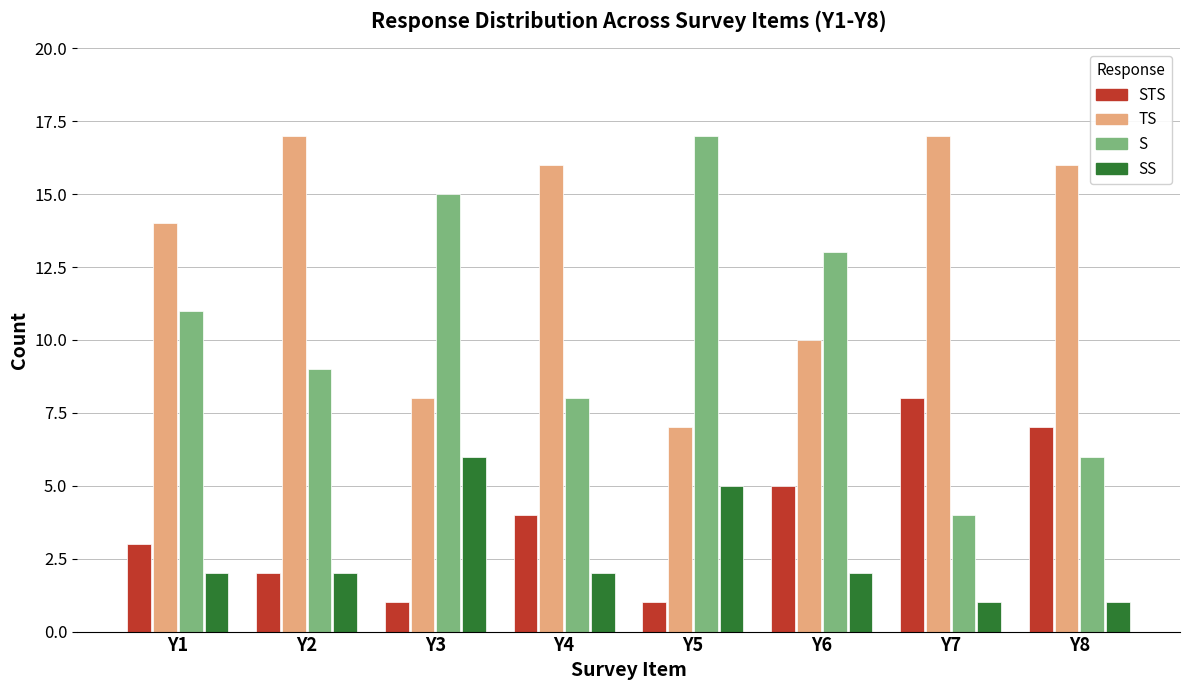

Which series has the widest spread of values?

S